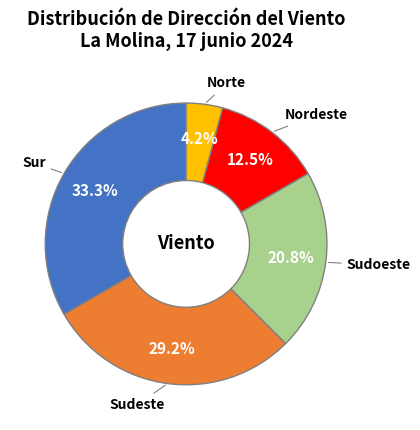

How many segments does this pie chart have?

5